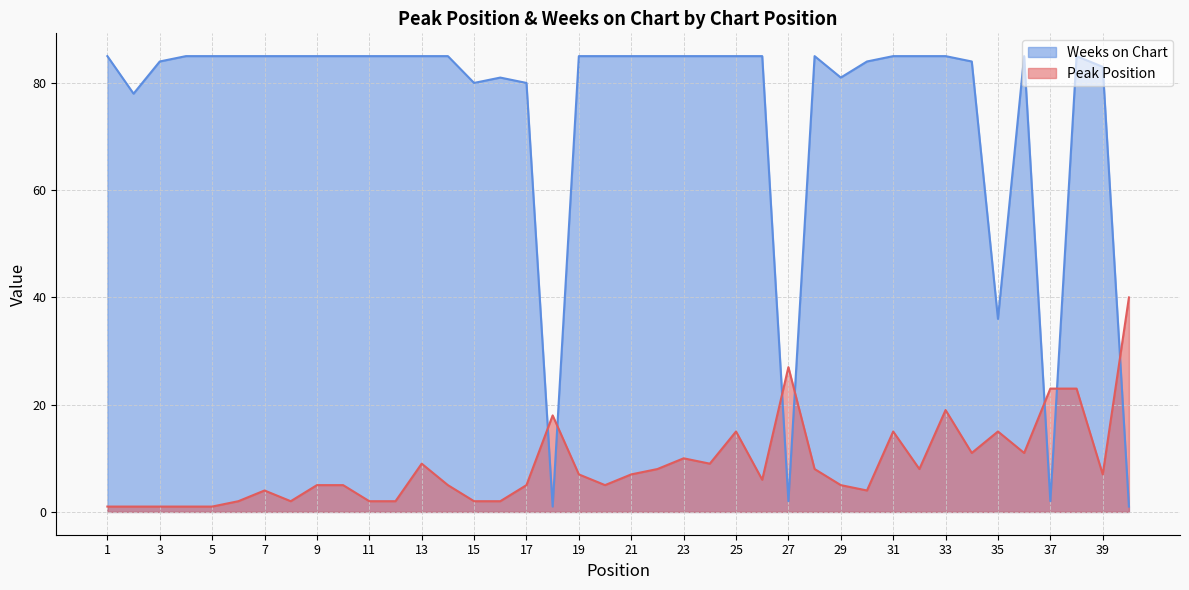

Is the value of Peak Position at 3 greater than the value of Weeks on Chart at 7?

No